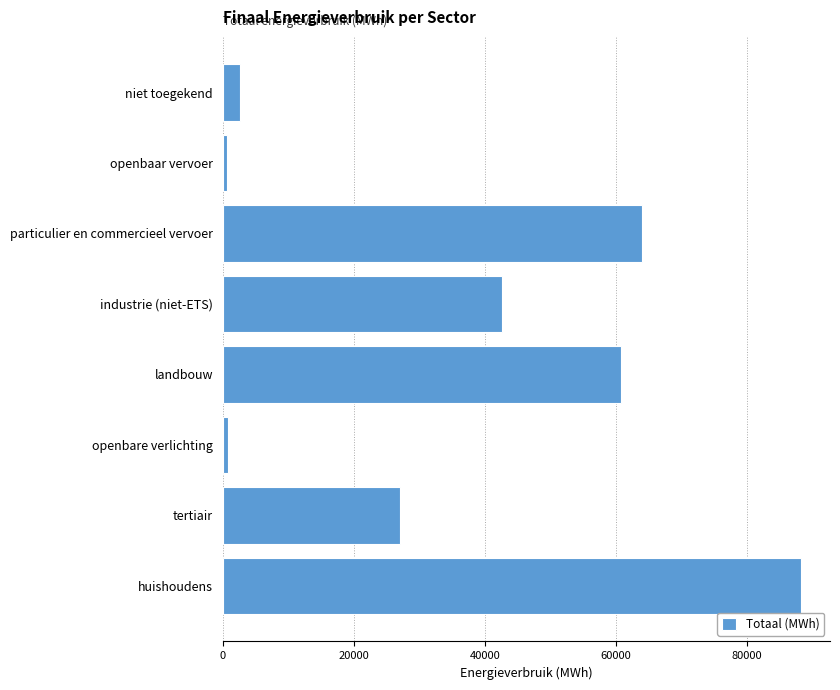

What is the difference between the maximum and second lowest values?

87465.1